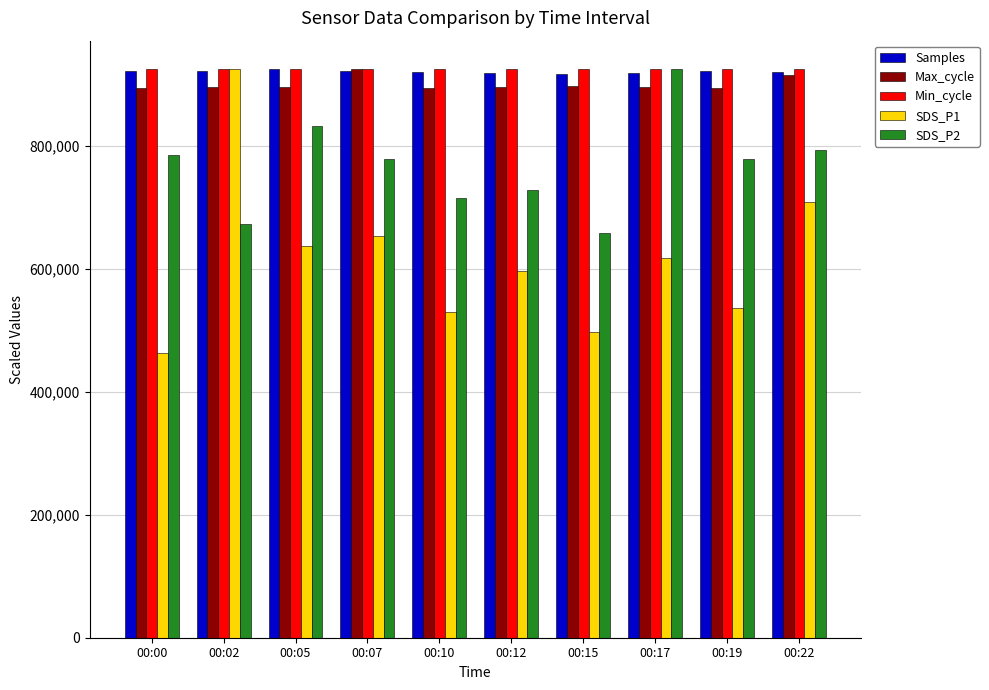

What is the spread (max minus min) of values at 00:10?

395867.1